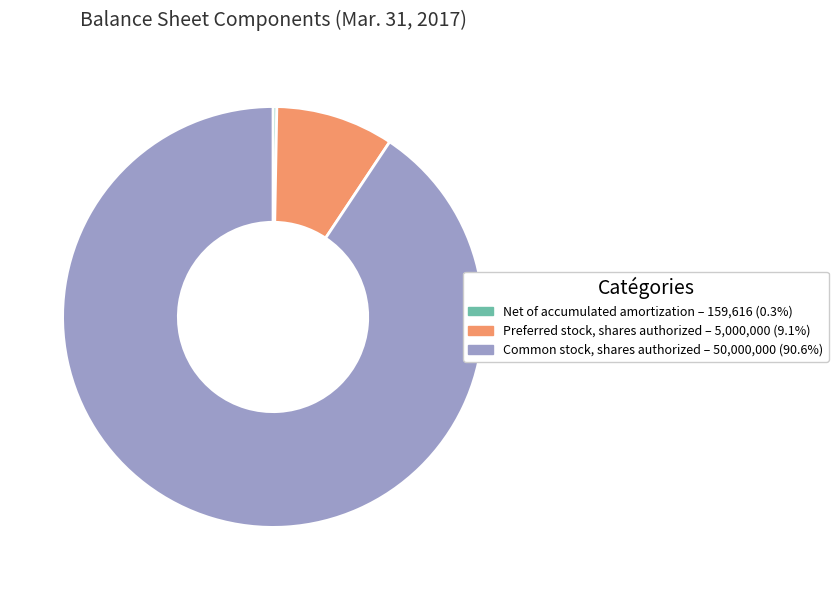

What is the smallest slice in the pie chart?

Net of accumulated amortization